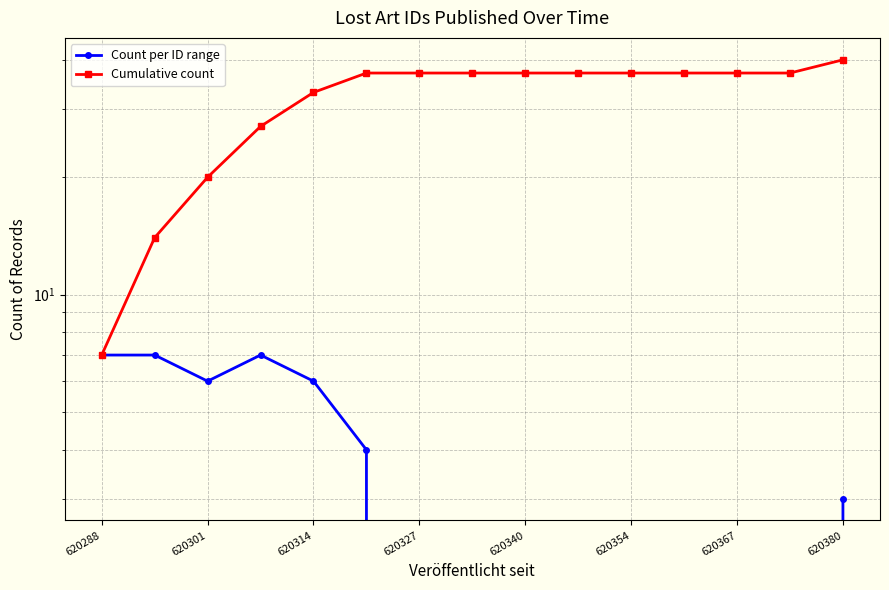

What is the maximum value shown in the chart?

40